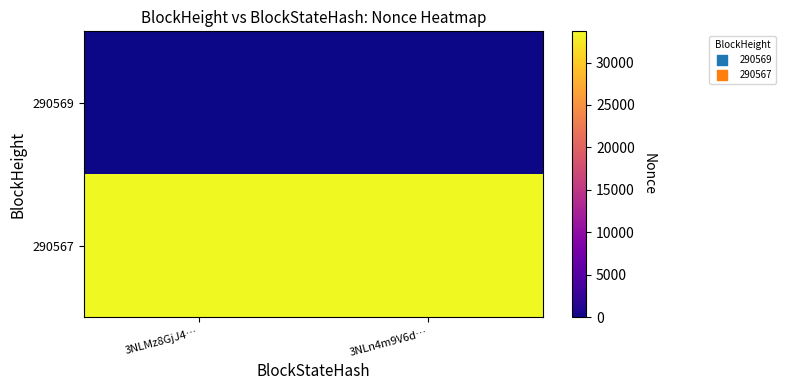

Reading right to left, list all the values displayed in this chart.

290569: 3NLn4m9V6d…=0	3NLMz8GjJ4…=0
290567: 3NLn4m9V6d…=33672	3NLMz8GjJ4…=33672